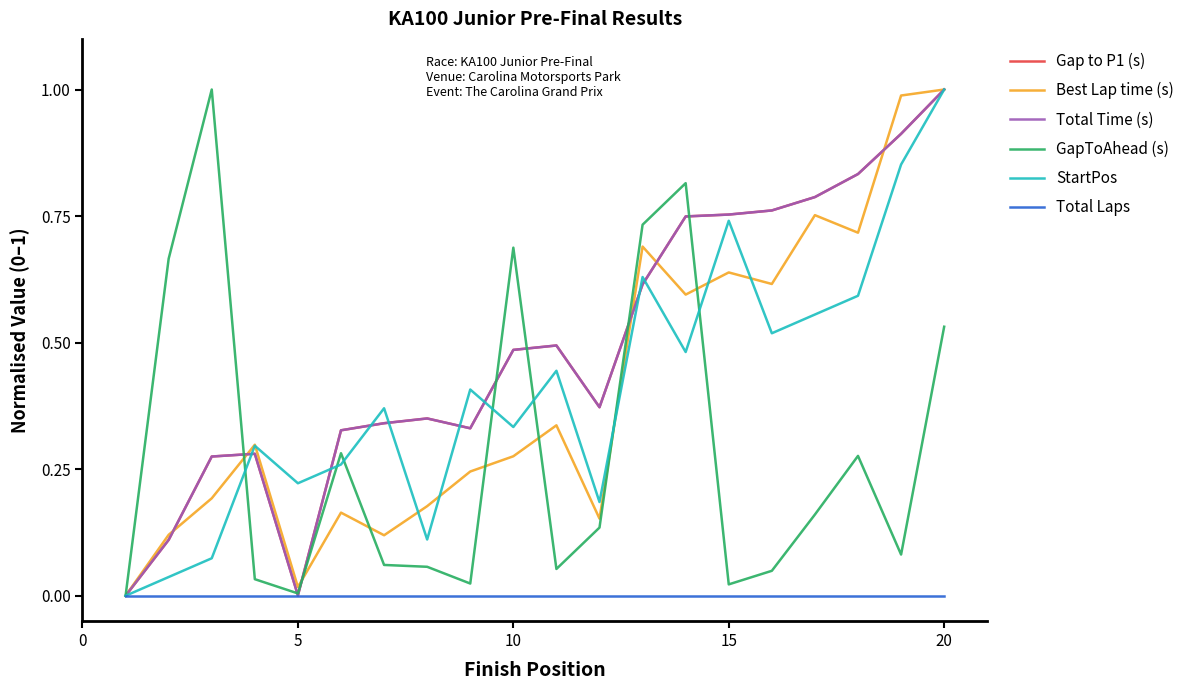

Where is the first local minimum for Gap to P1 (s)?

5